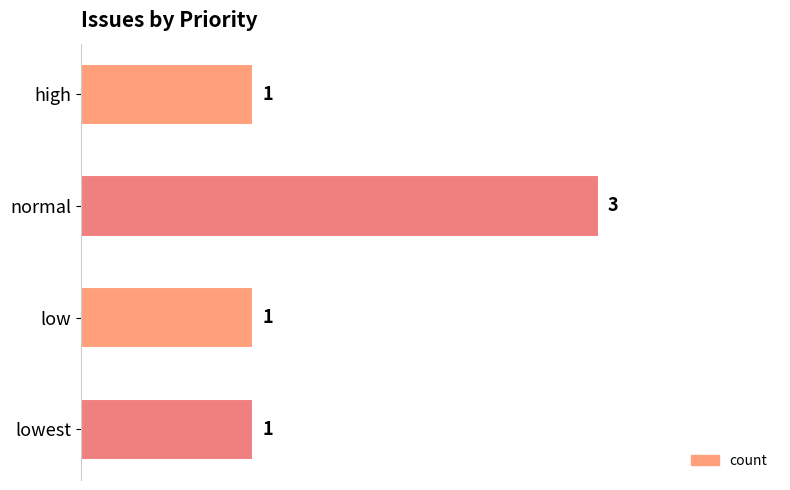

Approximately how many times larger is the value at lowest compared to low?

1.0